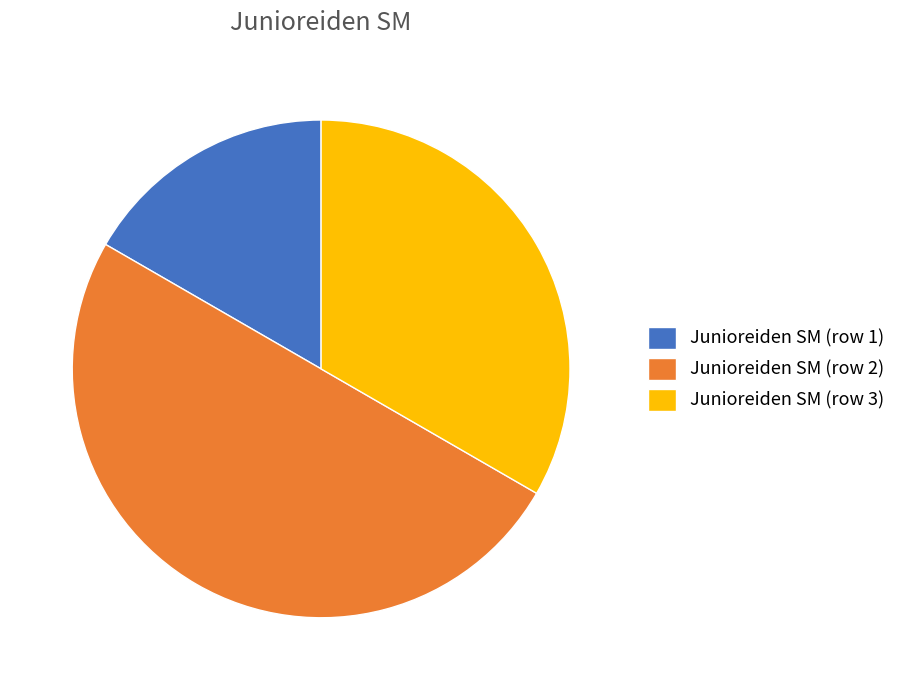

How many segments does this pie chart have?

3